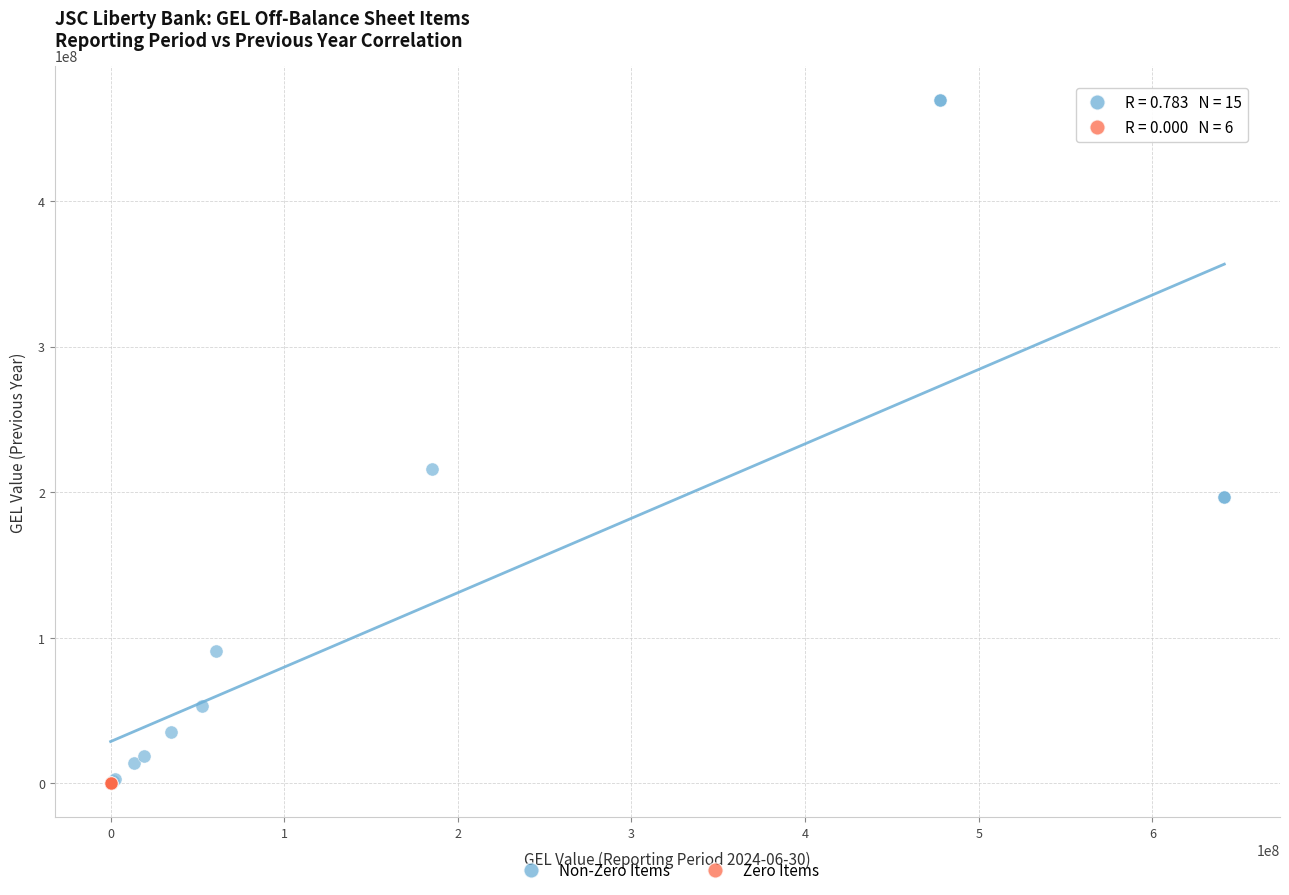

Which series contains the highest Y value?

Non-Zero Items